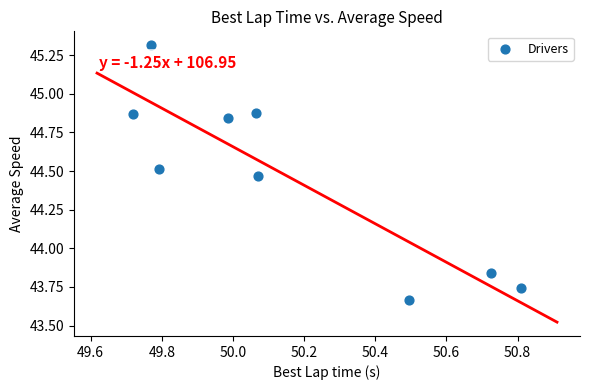

What is the range of Y values (max minus min)?

1.7